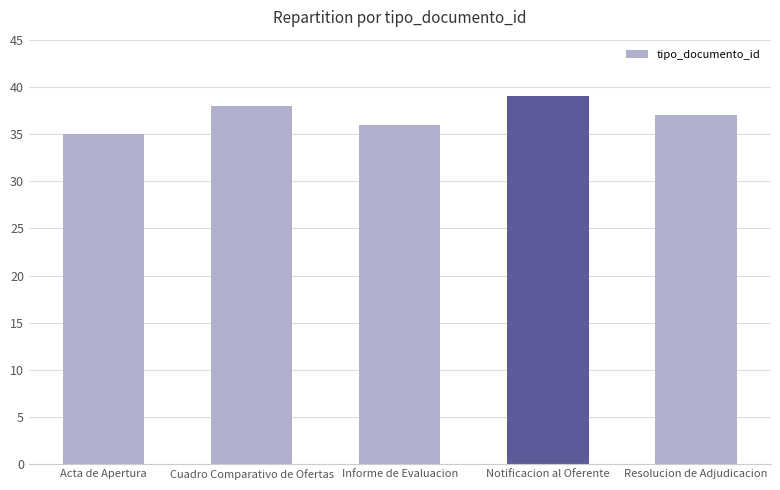

What is the approximate value at Resolucion de Adjudicacion?

37